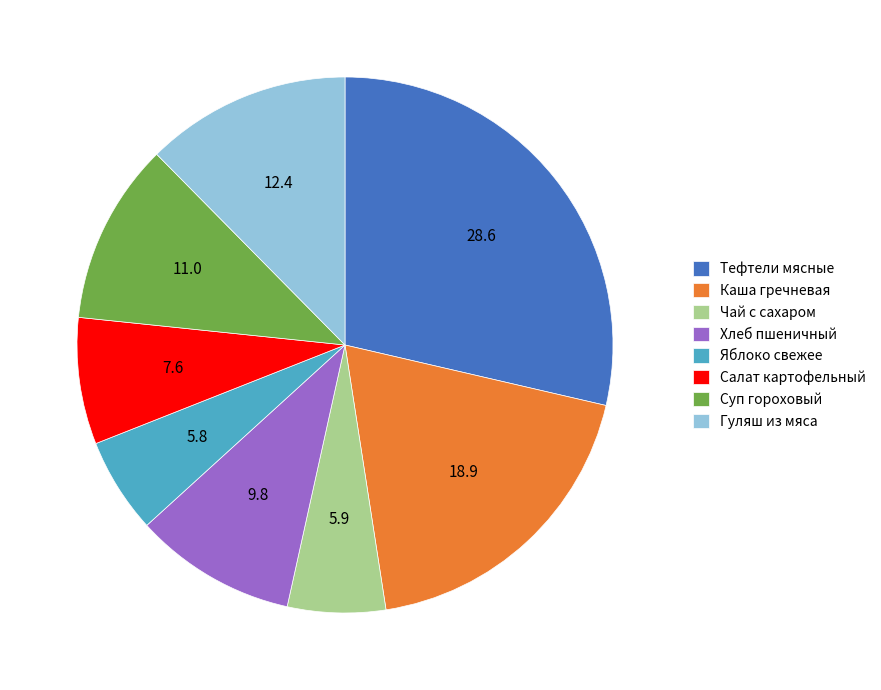

How many segments does this pie chart have?

8